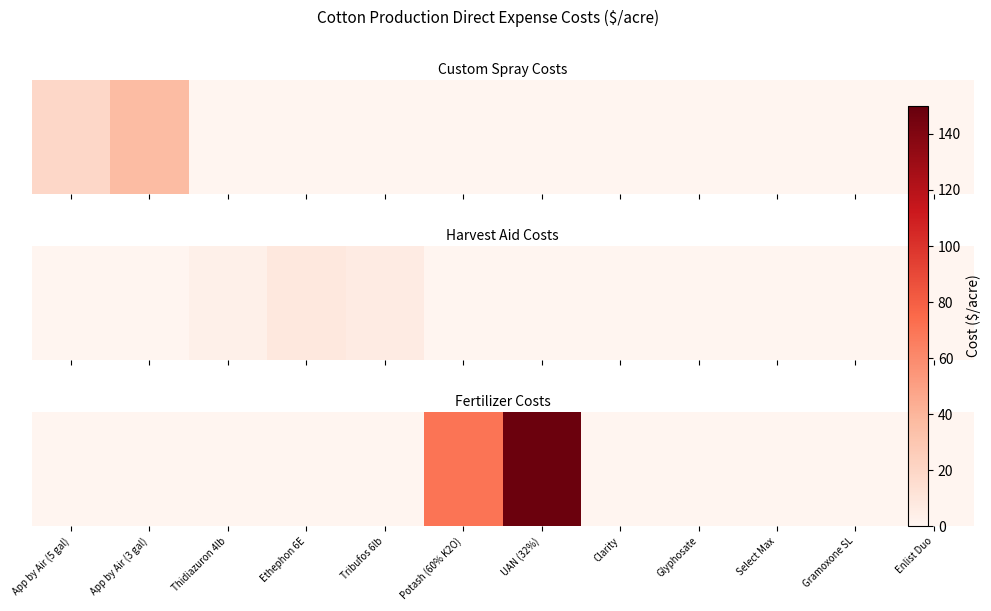

Which category has the highest value across all series?

UAN (32%)